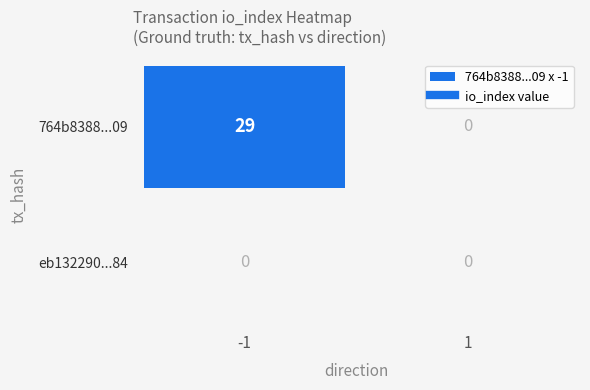

Reading left to right, extract all data points from this chart.

eb132290d87524100d60b03b8206e2b510c6d84: 0	0
764b8388e7f69752c1910eb2fa3ad6ae30b6d09: 29	0